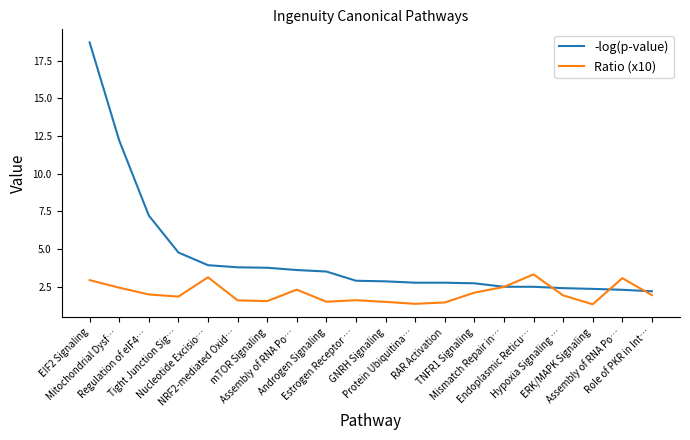

Which series ends up on top after the final intersection of Ratio (x10) and -log(p-value)?

-log(p-value)